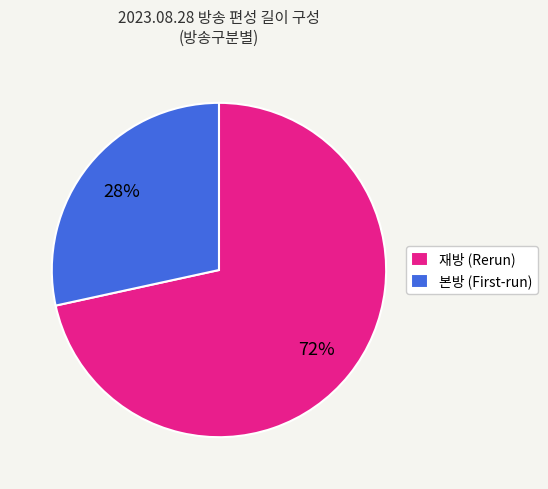

Rank the categories by value from highest to lowest.

재방 (Rerun), 본방 (First-run)